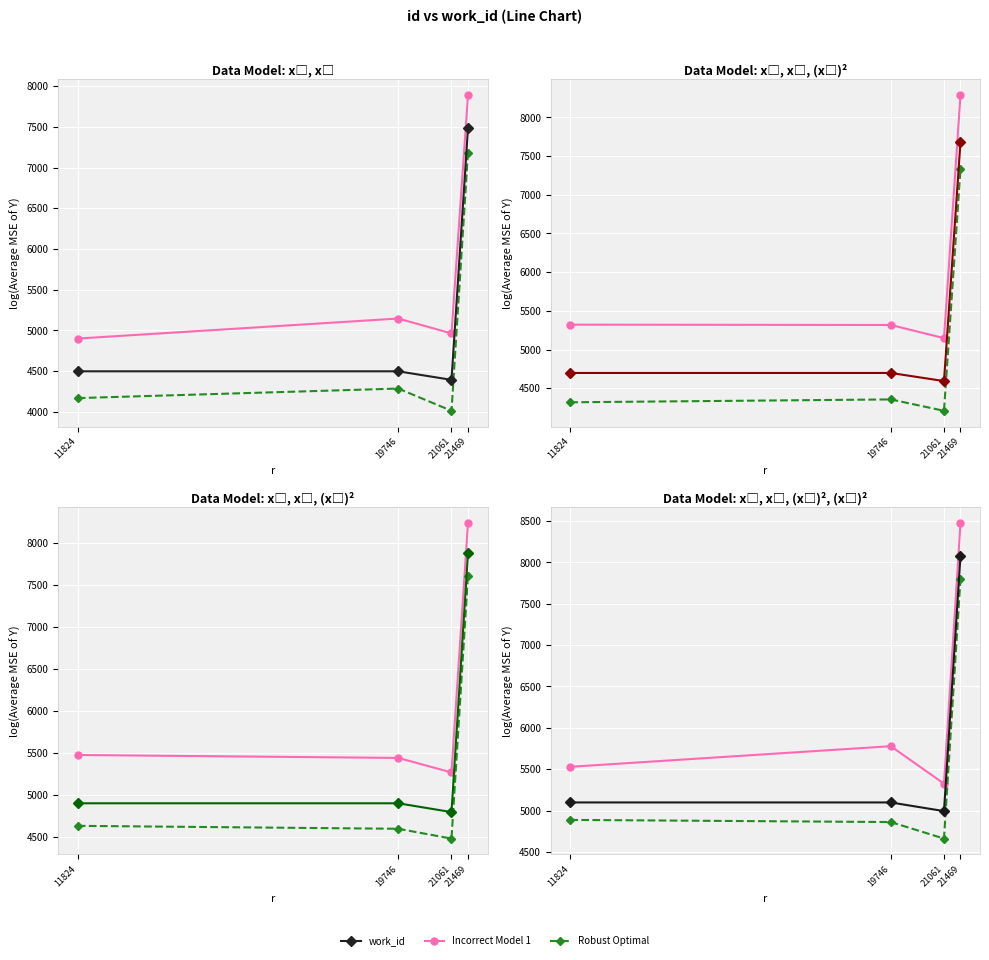

What is the value of the Incorrect Model 1 point at the 1st from the left?

5529